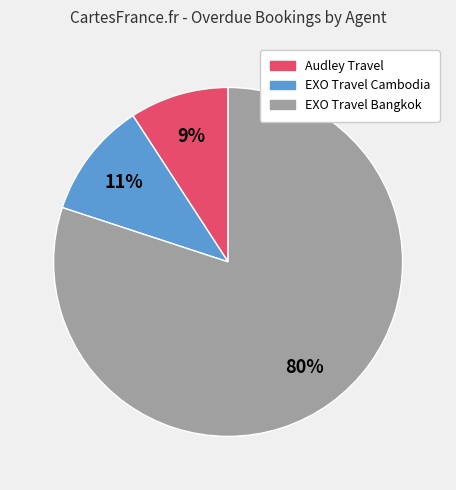

How many slices are in this pie chart?

3